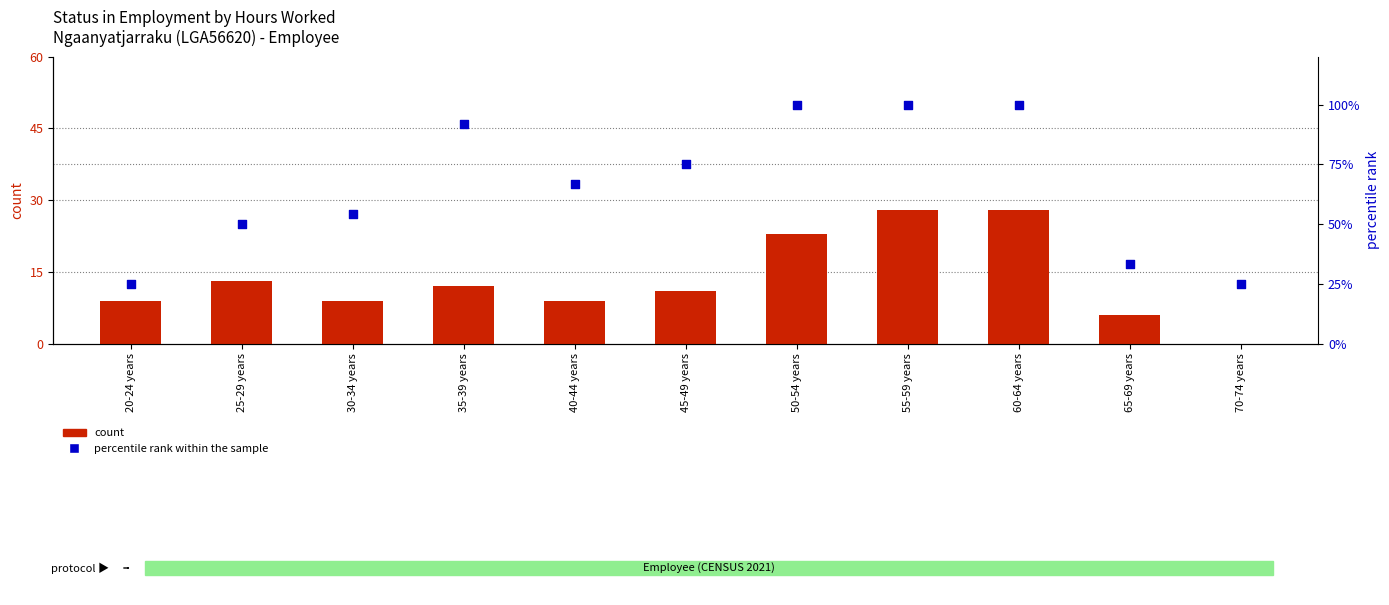

Which series contains the highest Y value?

percentile rank within the sample